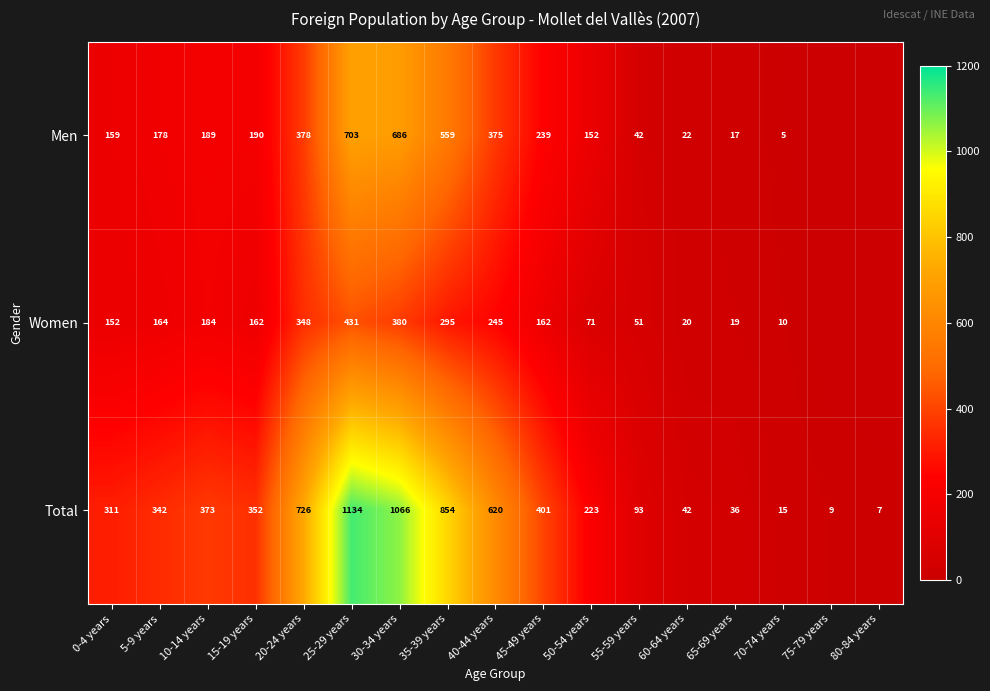

The Total series shows 620 at 40-44 years. True or false?

True